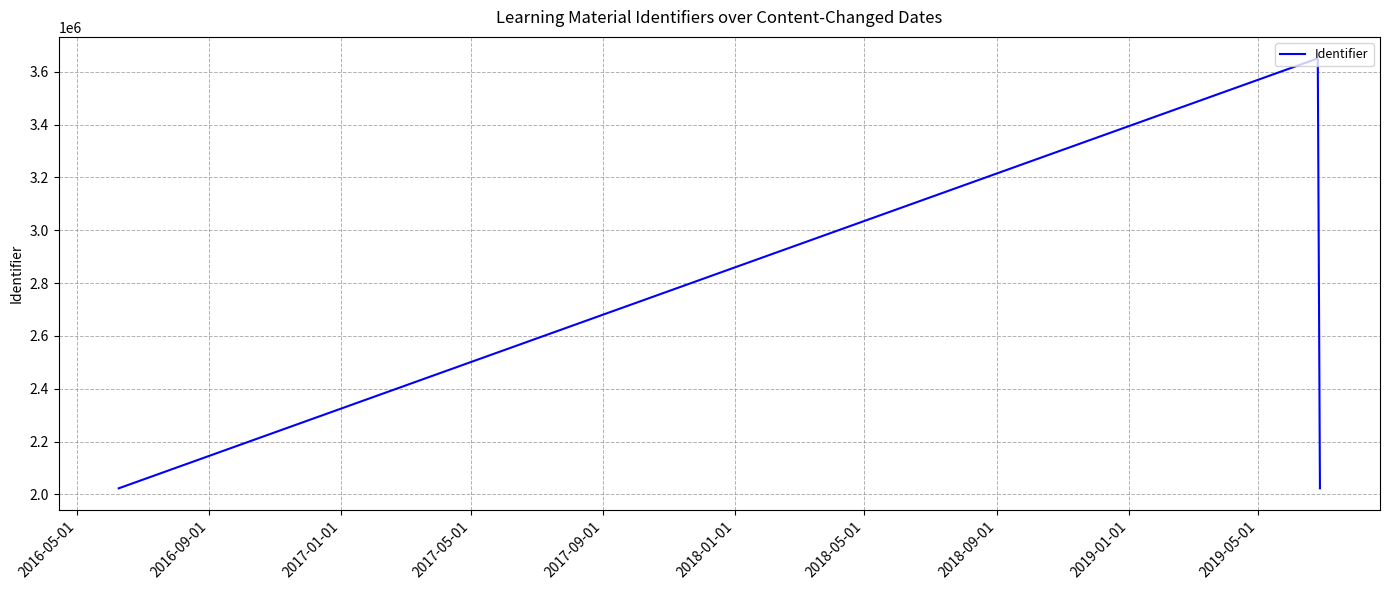

How many series are shown in this chart?

1